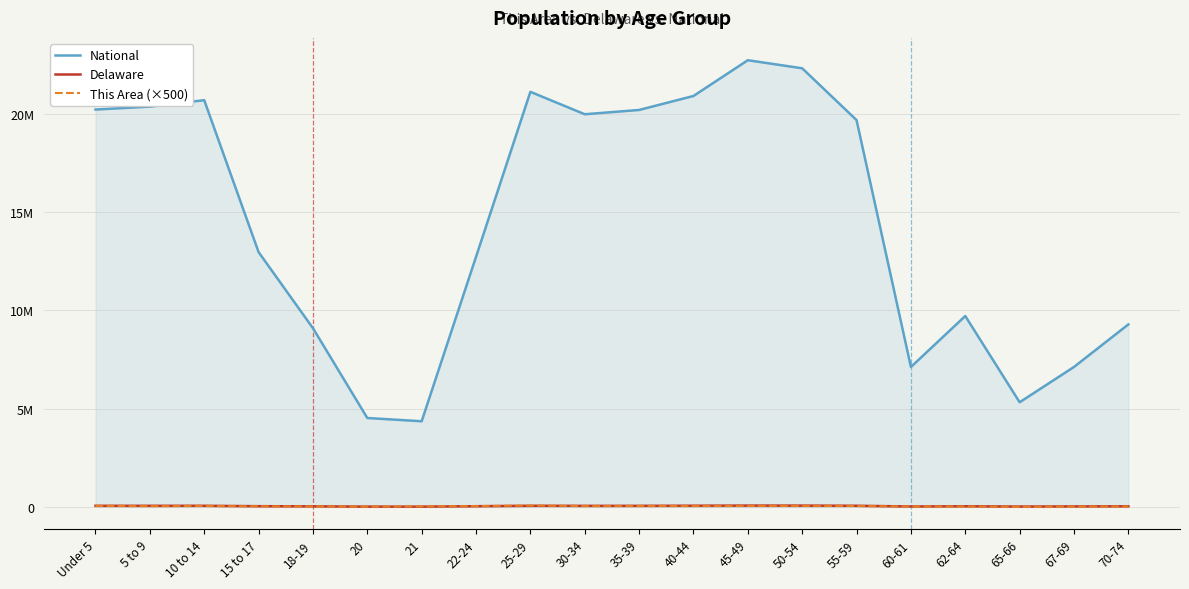

Reading right to left, what are all the values shown in this chart?

National: 70-74=9278166	67-69=7115361	65-66=5319902	62-64=9704197	60-61=7113727	55-59=19664805	50-54=22298125	45-49=22708591	40-44=20890964	35-39=20179642	30-34=19962099	25-29=21101849	22-24=12712576	21=4354294	20=4519129	18-19=9086089	15 to 17=12954254	10 to 14=20677194	5 to 9=20348657	Under 5=20201362
Delaware: 70-74=30644	67-69=24238	65-66=17571	62-64=31425	60-61=21688	55-59=57816	50-54=65998	45-49=67556	40-44=60758	35-39=55329	30-34=53814	25-29=57603	22-24=35454	21=13372	20=14041	18-19=28038	15 to 17=36545	10 to 14=56848	5 to 9=56486	Under 5=55886
This Area (×500): 70-74=23000	67-69=15500	65-66=6500	62-64=19500	60-61=20000	55-59=46000	50-54=50500	45-49=48000	40-44=42500	35-39=44000	30-34=41000	25-29=69000	22-24=41000	21=26000	20=14500	18-19=22500	15 to 17=30000	10 to 14=48500	5 to 9=36500	Under 5=53000